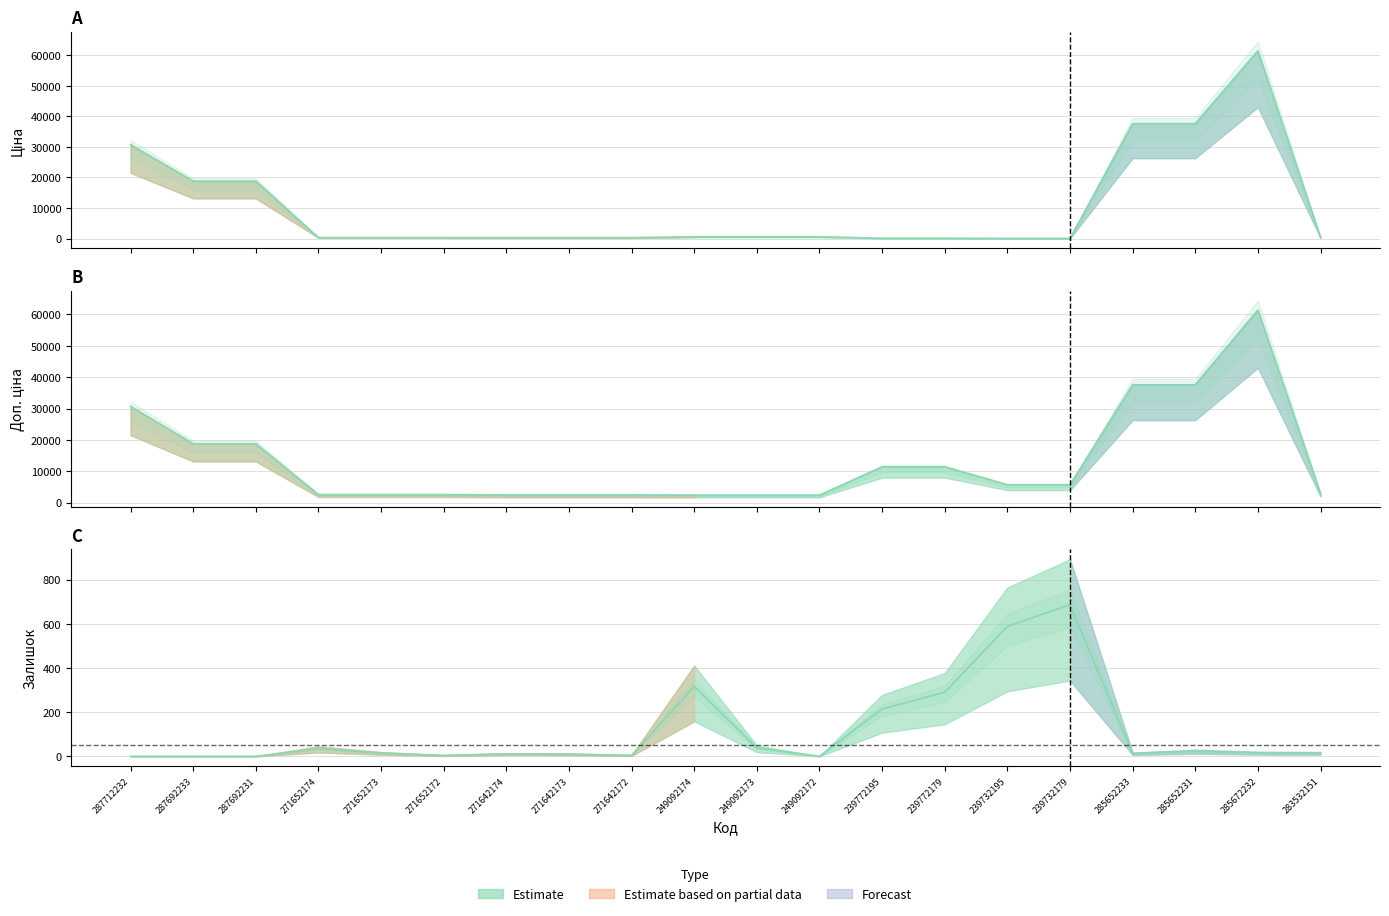

True or false: Ціна and Доп. ціна cross at least once.

False